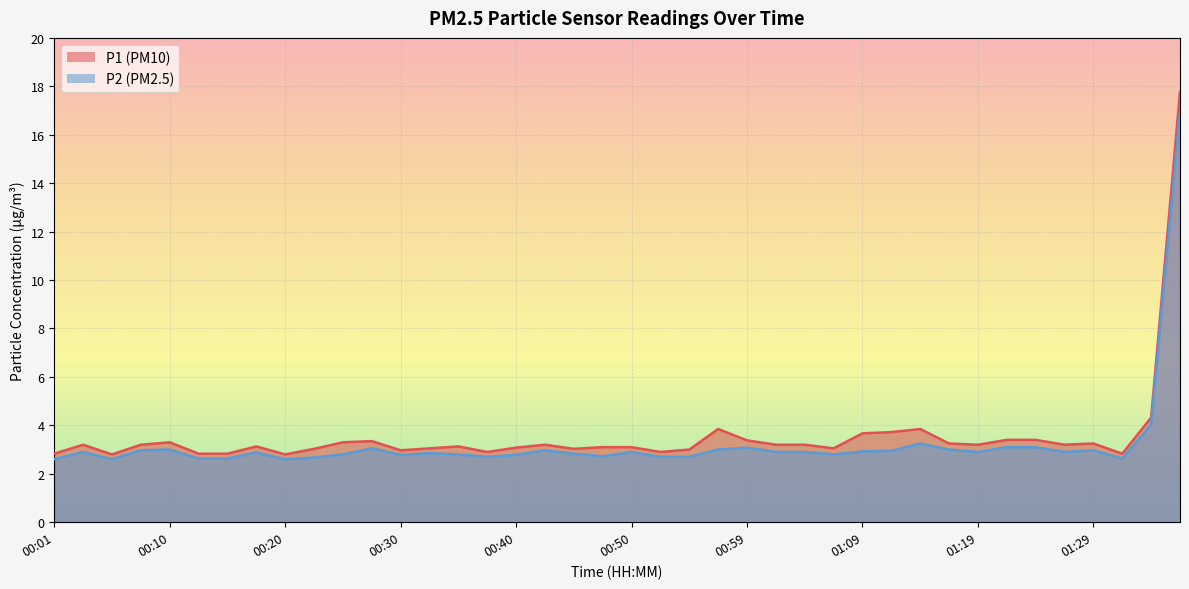

How many distinct data groups are displayed?

2